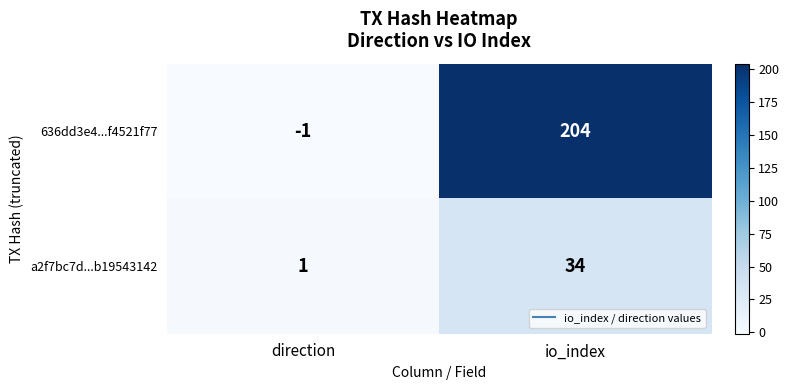

How many categories are shown in the chart?

2